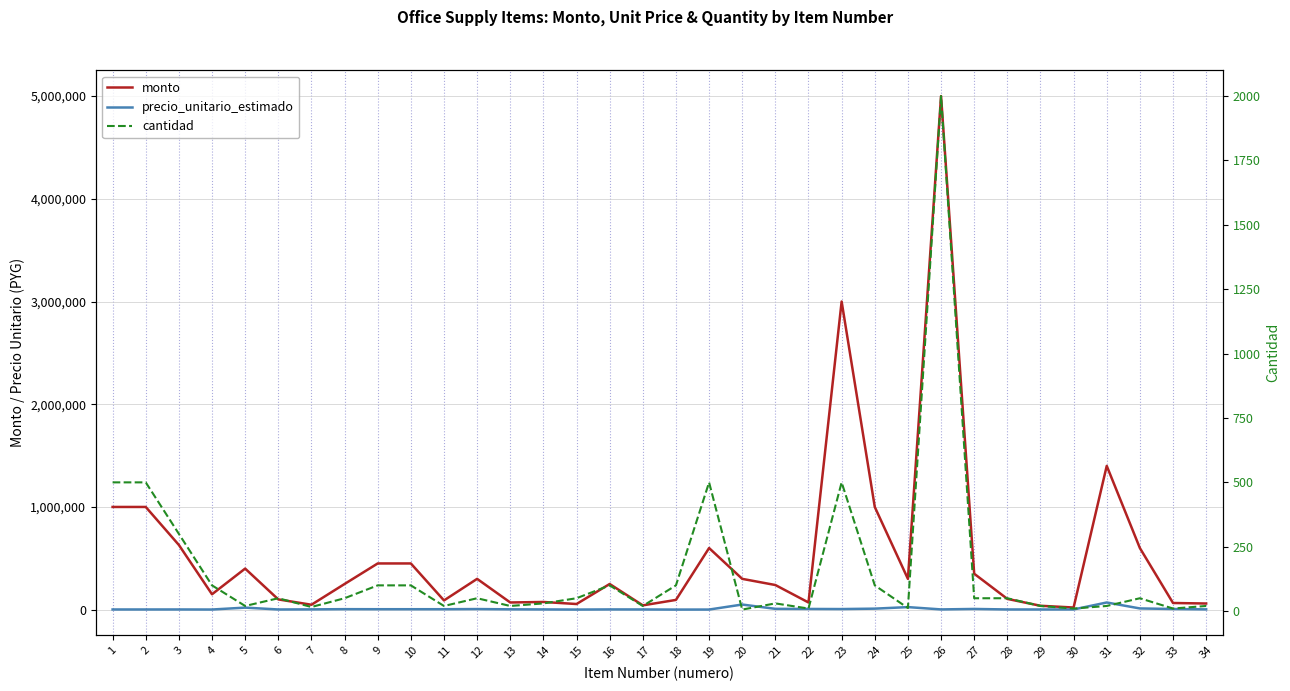

At how many categories does at least one series exceed 171719?

19